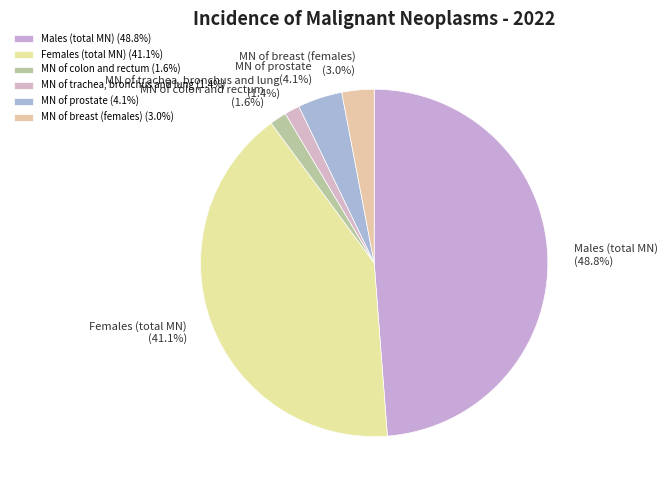

Is the sum of MN of colon and rectum and MN of prostate greater than half?

No